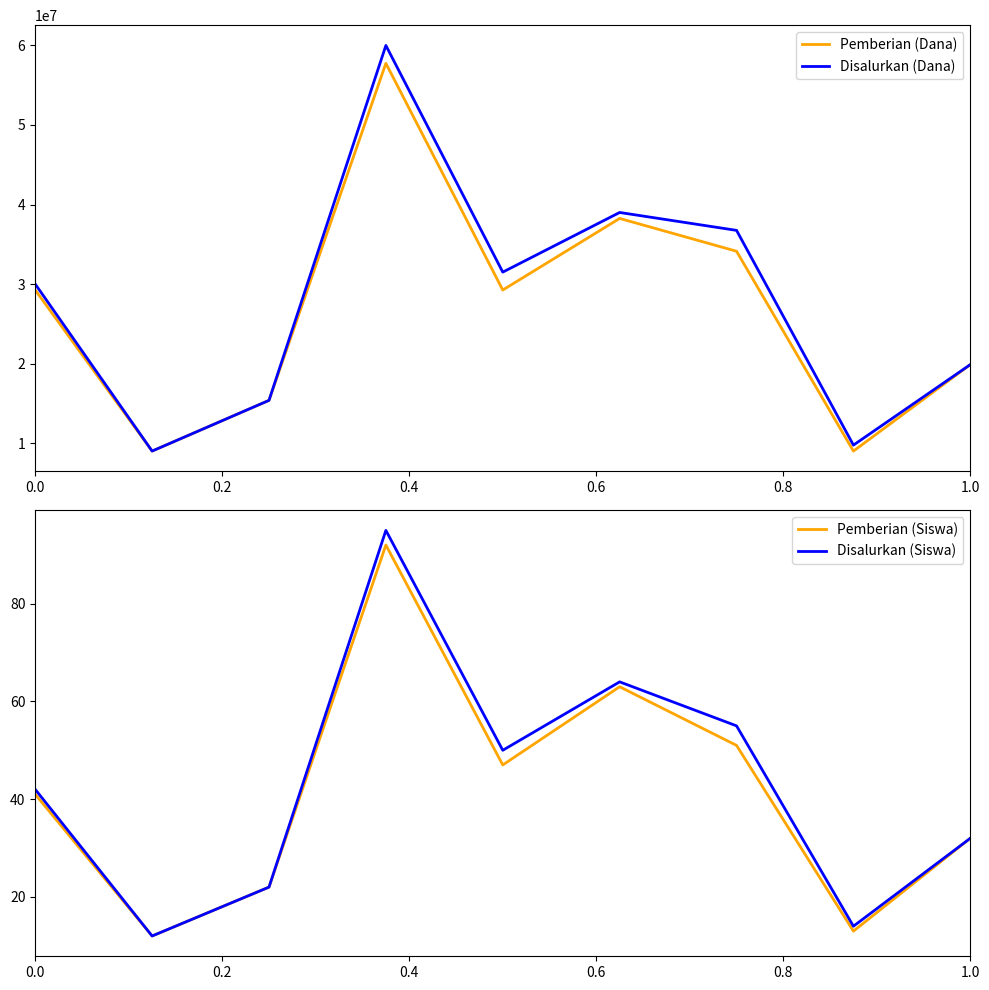

What is the highest value of the Disalurkan (Siswa) series?

95